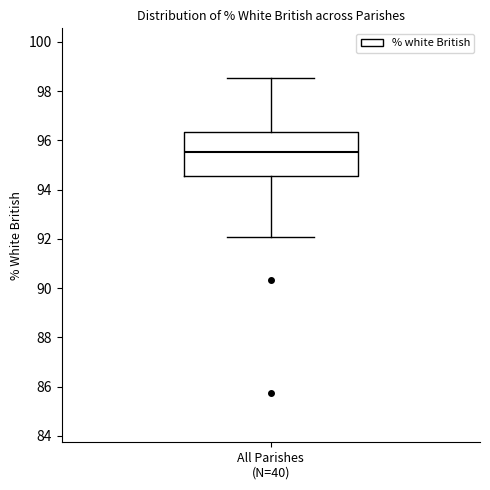

Read this box plot against the y-axis: the position of the median line, the range covered by the box, and the ends of both whiskers. The values are not printed on the chart, so give them approximately, as read against the axis.

median 95.6, box 94.6 to 96.4, whiskers 92.0 to 98.6